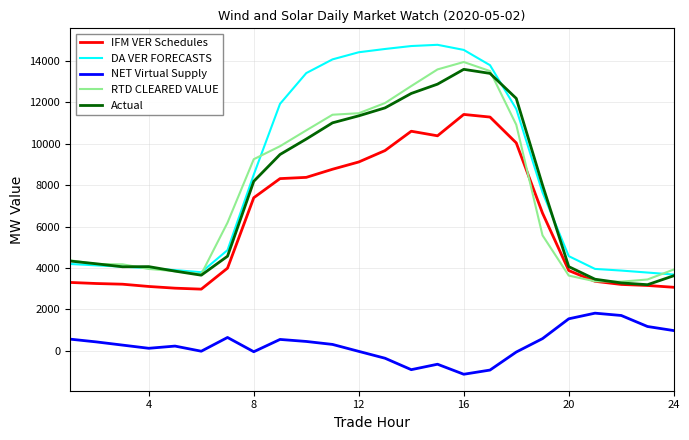

True or false: Actual and NET Virtual Supply cross at least once.

False